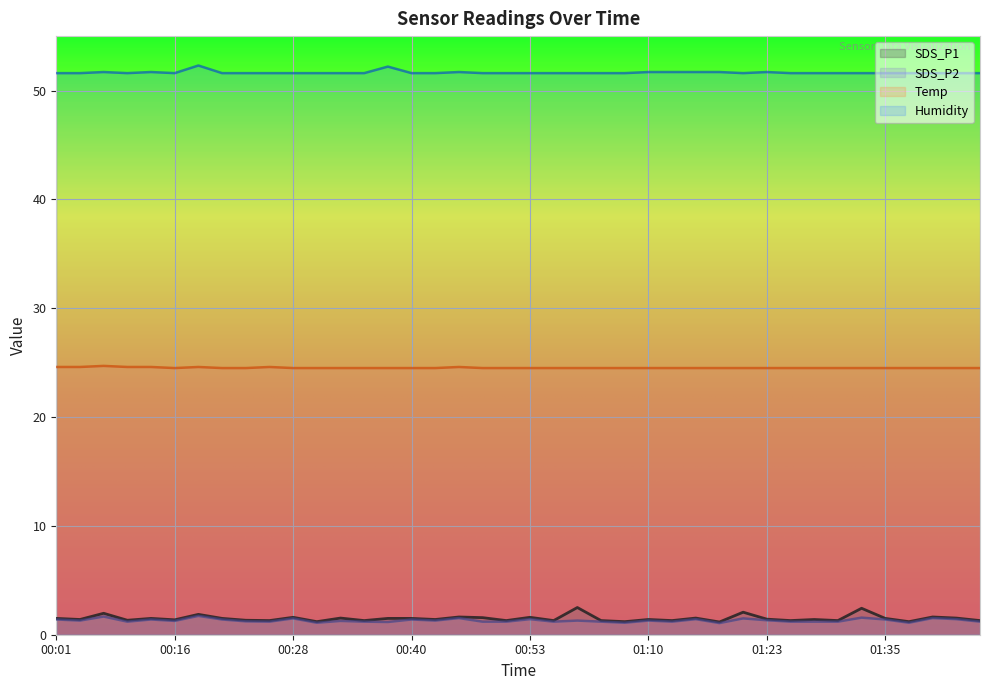

What is the maximum value for SDS_P1?

2.5